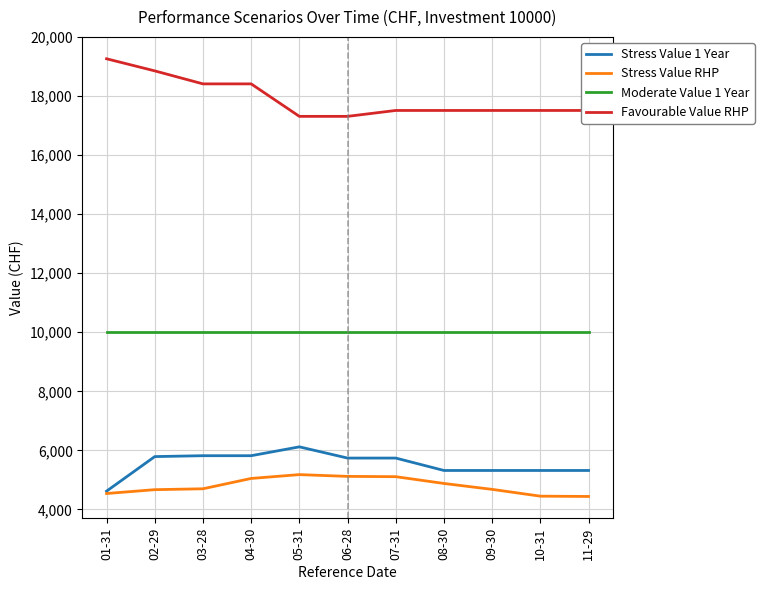

True or false: Stress Value RHP and Moderate Value 1 Year cross at least once.

False